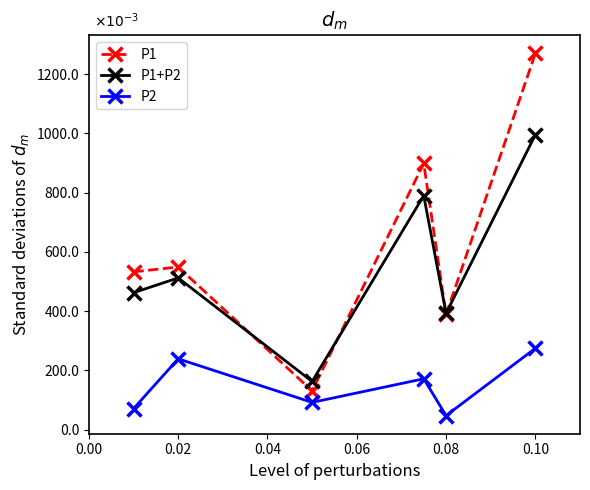

Is this an area chart (filled region under the line)?

No